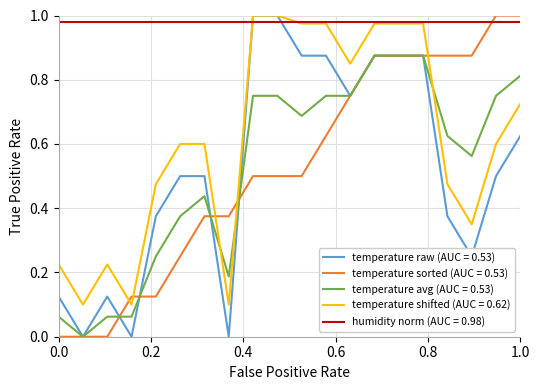

Which series has the largest total across all categories?

humidity norm (AUC = 0.98)